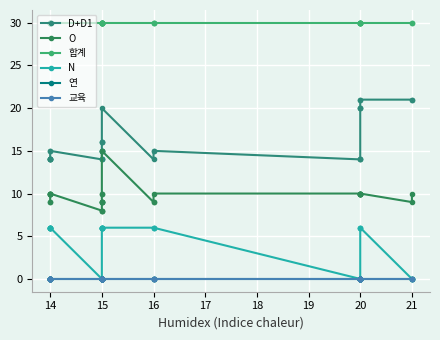

How many interior local valleys does the D+D1 series have?

1